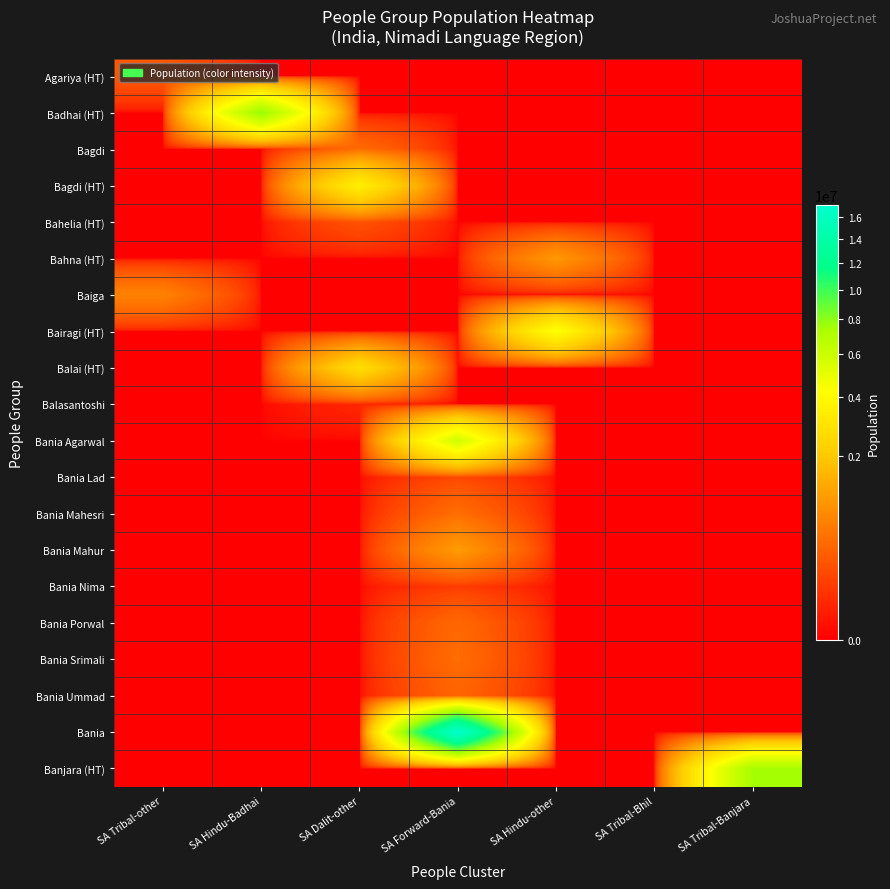

Which category has the highest value across all series?

SA Forward-Bania